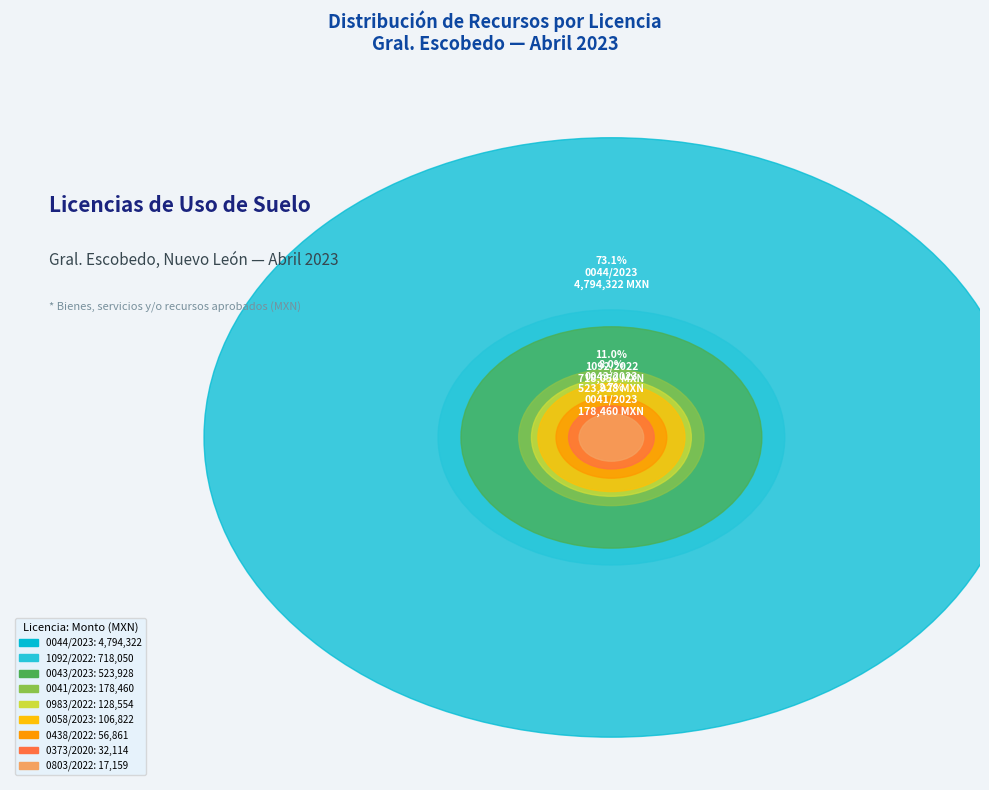

Rank the categories by value from lowest to highest.

0803/2022, 0373/2020, 0438/2022, 0058/2023, 0983/2022, 0041/2023, 0043/2023, 1092/2022, 0044/2023